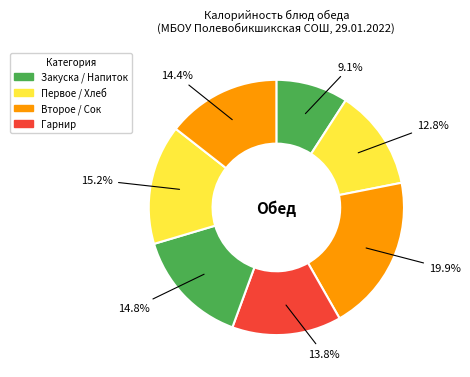

How many segments does this pie chart have?

7